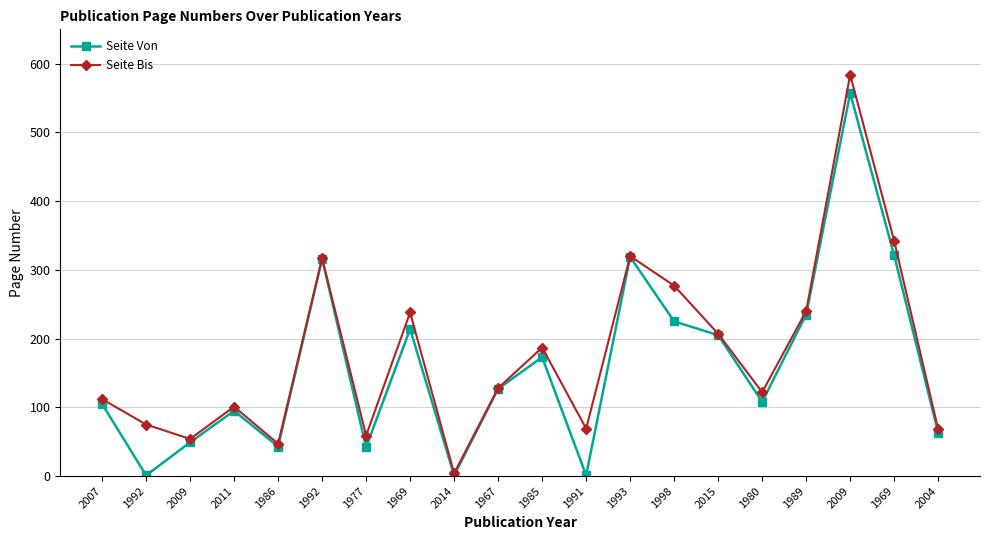

Which category has the lowest value in the Seite Von series?

1992